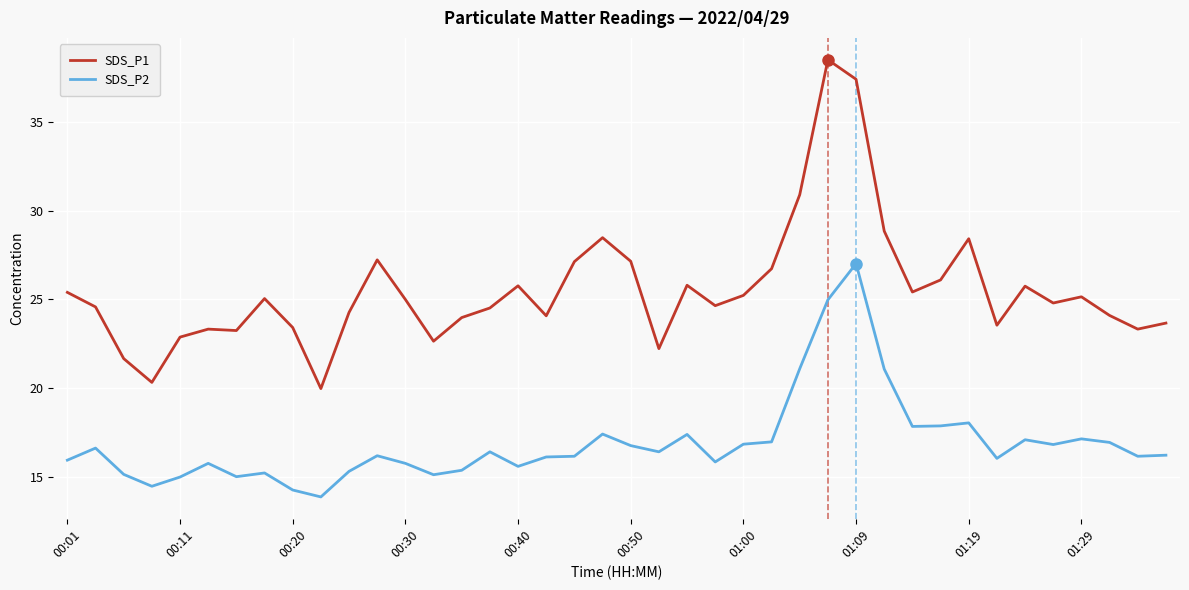

Which series has the largest total across all categories?

SDS_P1